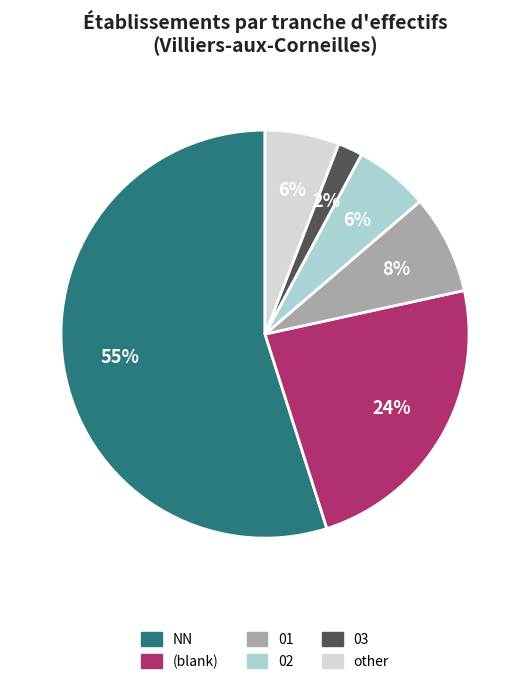

Count the number of slices in the pie.

6